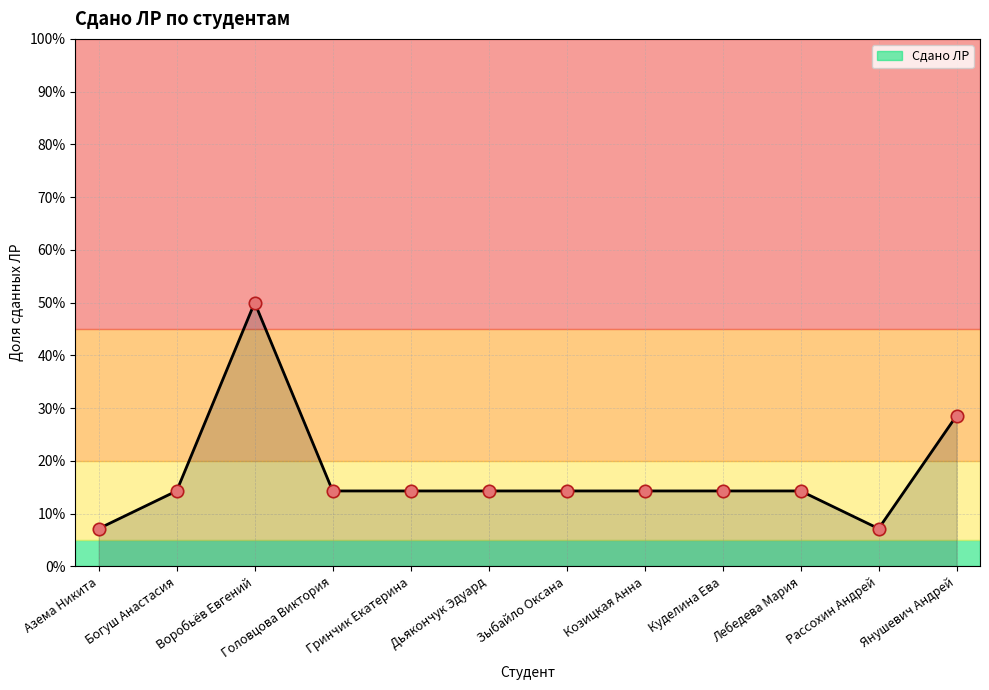

Which has a higher value, Богуш Анастасия or Дьякончук Эдуард?

Богуш Анастасия